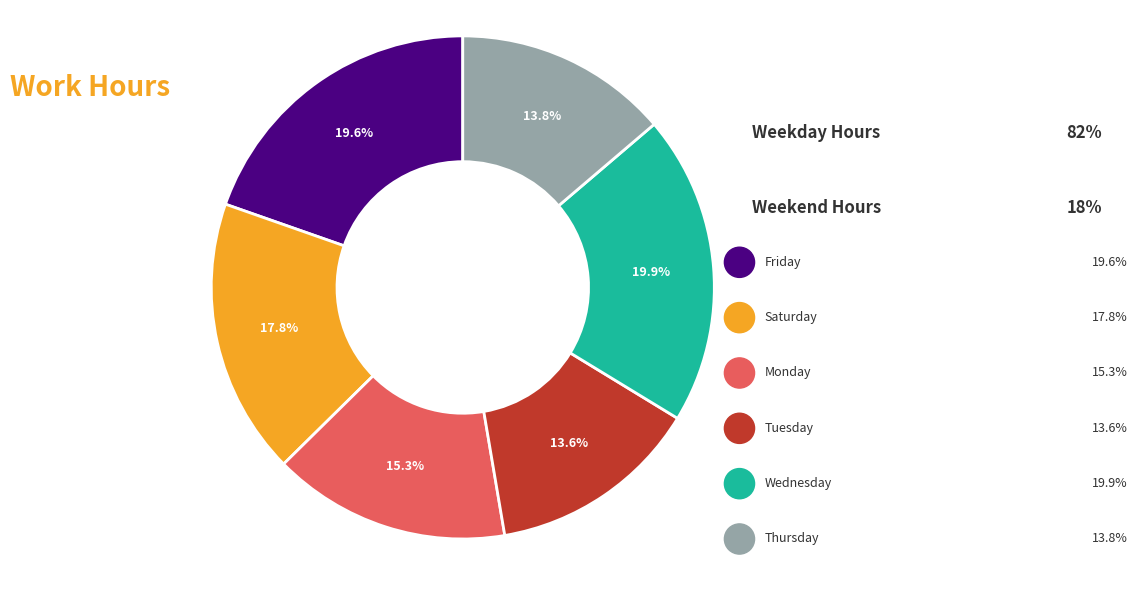

To the nearest percent, what is the difference between the largest and smallest slice percentages?

6%